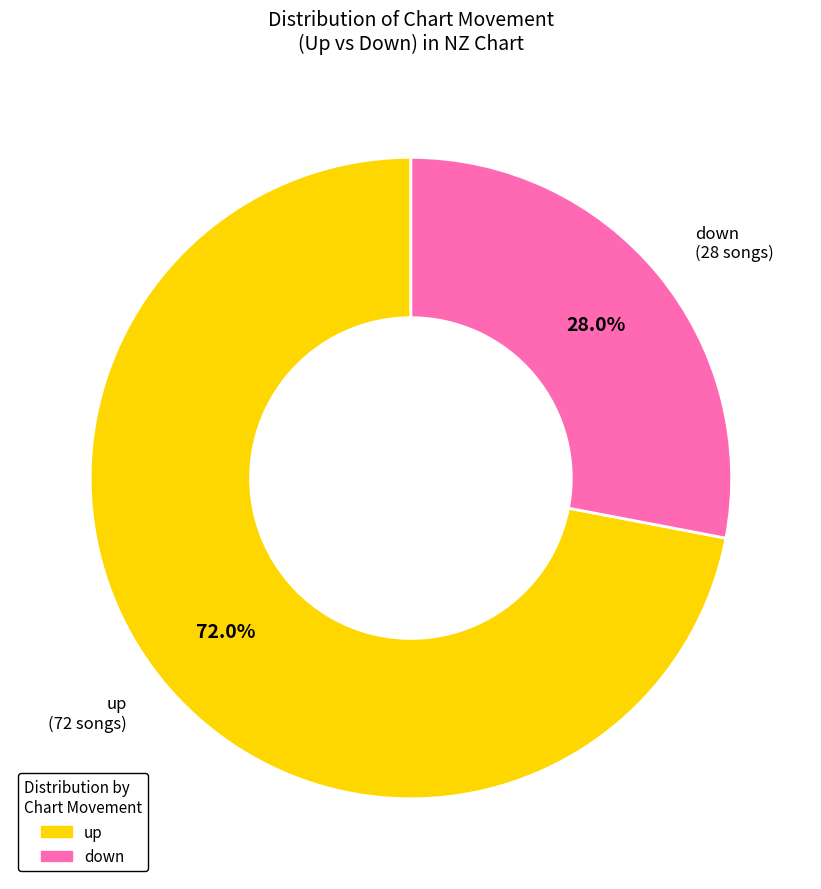

Which slice represents more than half of the pie?

up